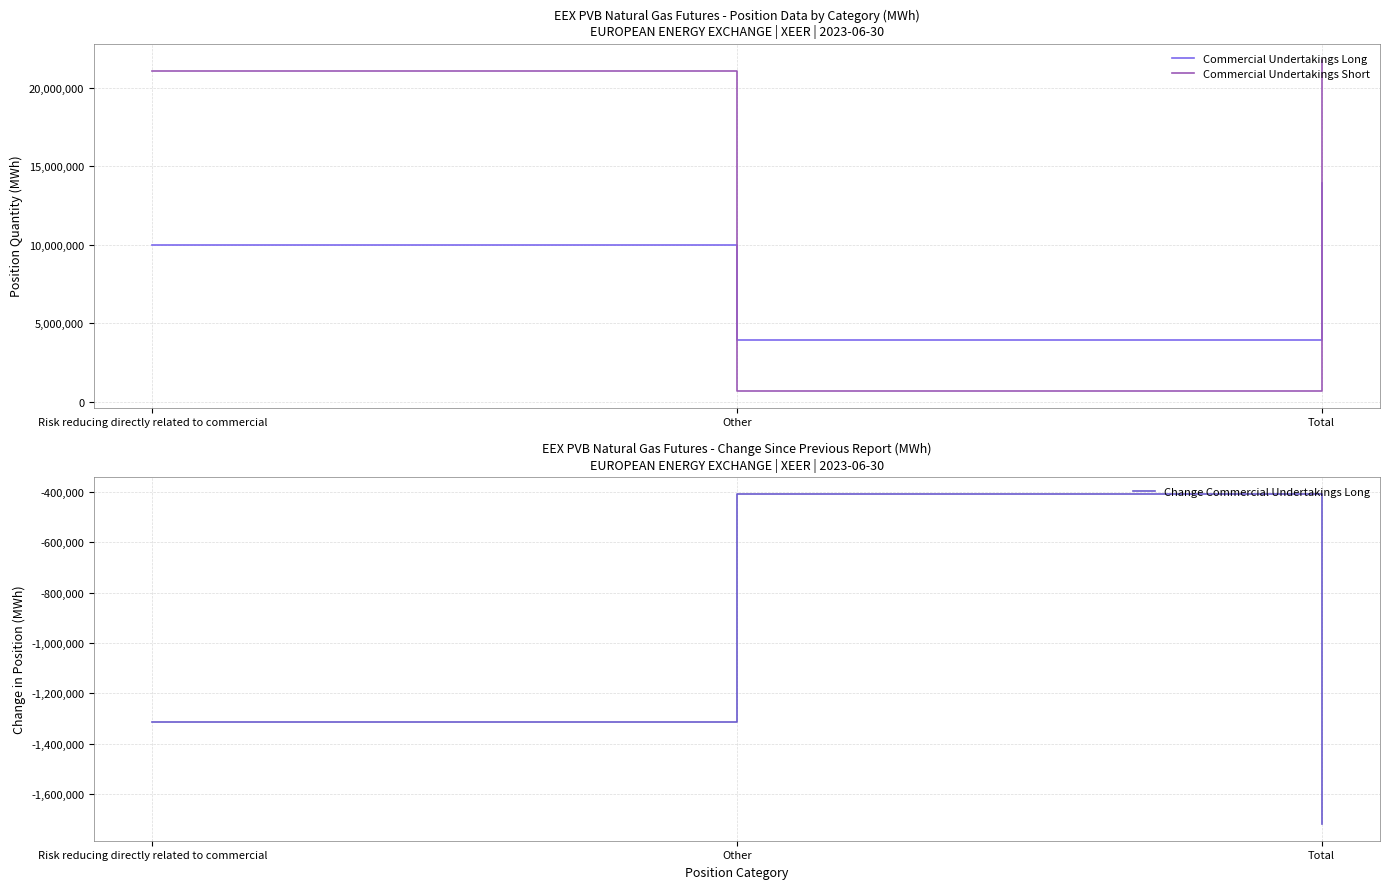

What is the label of the 2nd point from the left?

Other